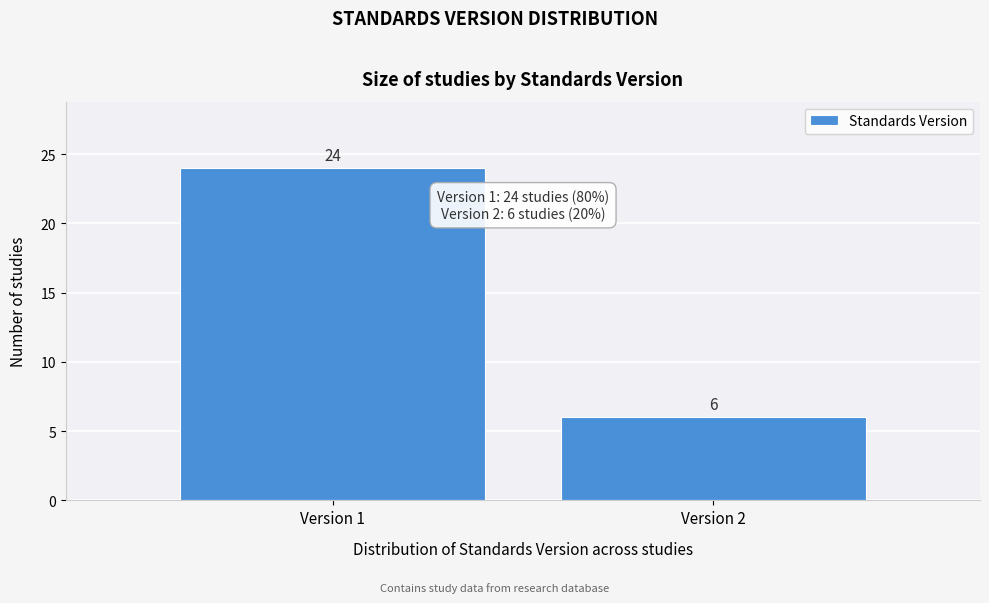

Reading left to right, list all the values displayed in this chart.

Version 1=24	Version 2=6